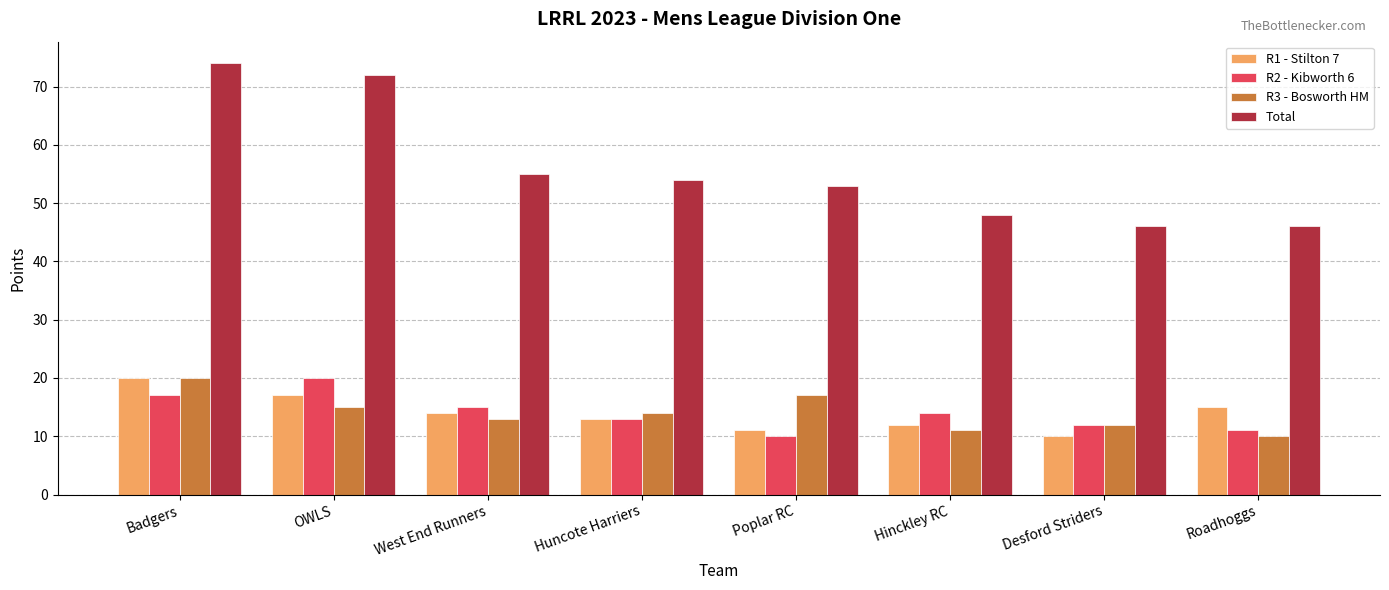

The value of R3 - Bosworth HM at Badgers is 5. True or false?

False